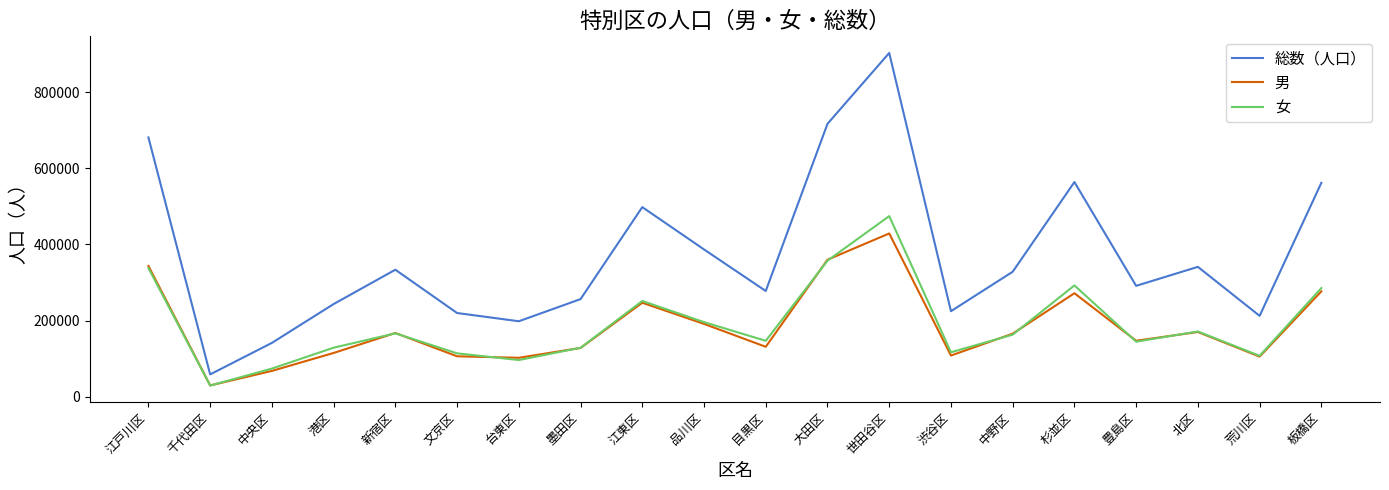

Rank the series by their maximum value, from highest to lowest.

総数（人口）, 女, 男